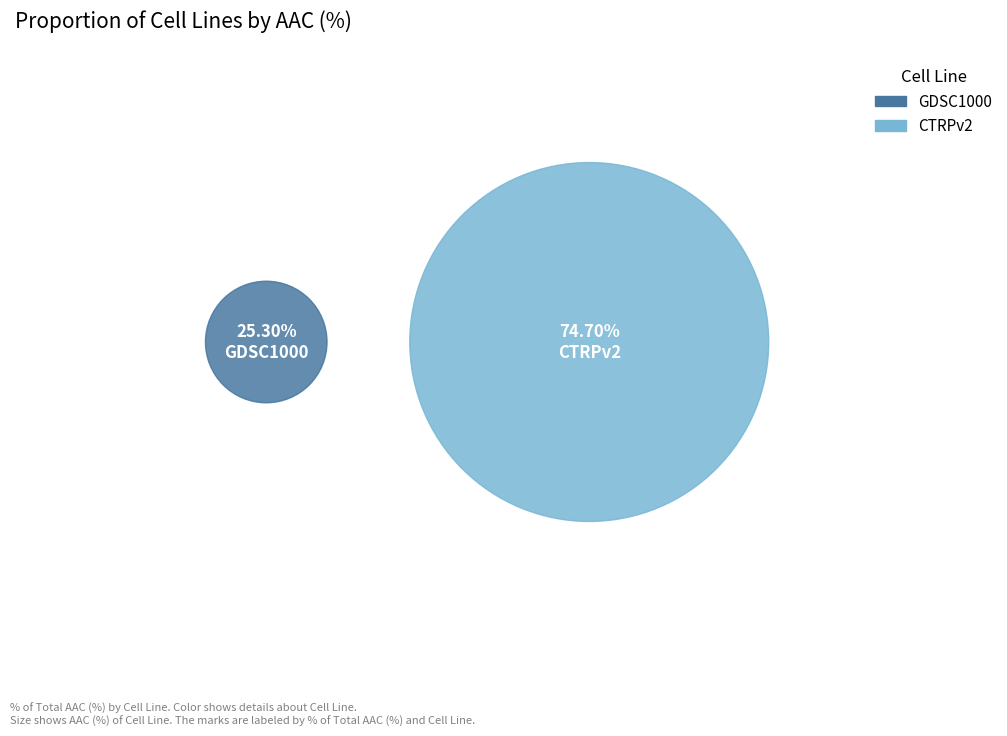

Which has a higher value, GDSC1000 or CTRPv2?

CTRPv2